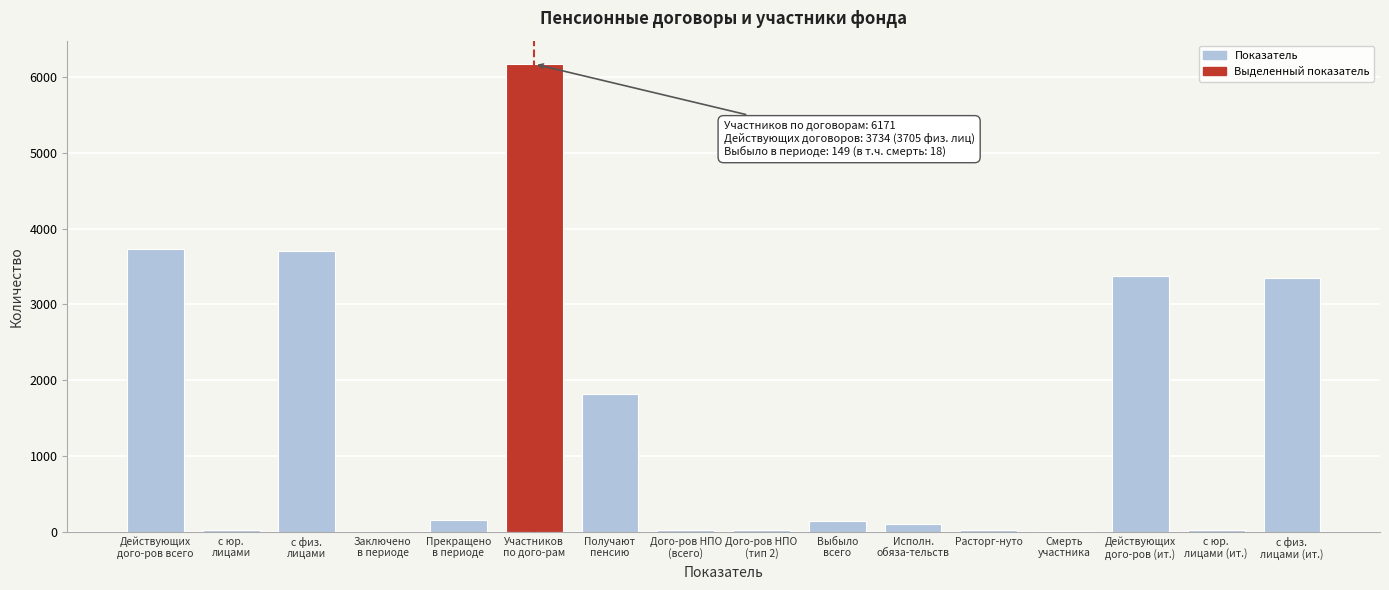

What is the greatest value displayed?

6171